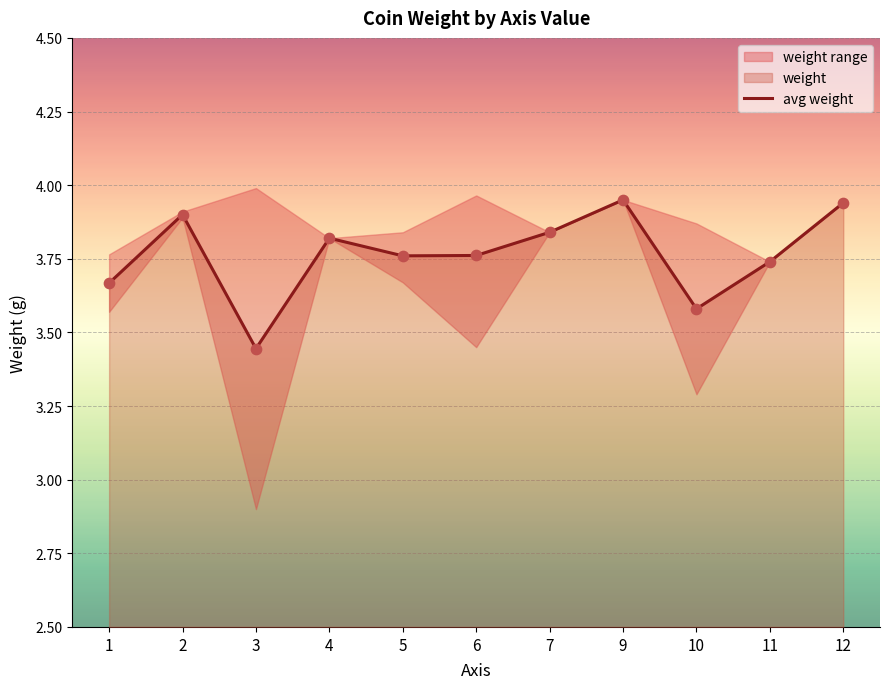

What is the change in value from 1 to 12?

+0.3